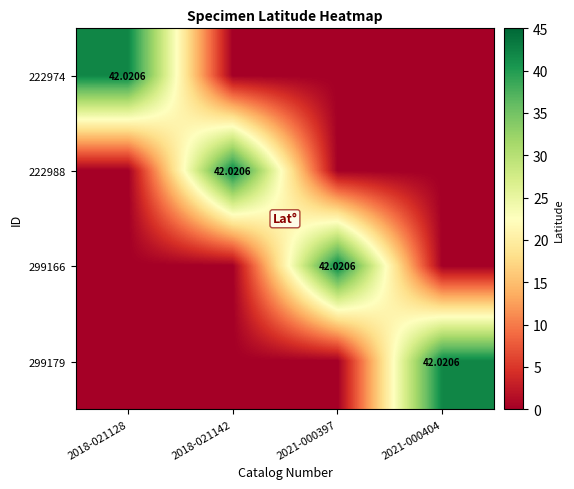

At which label is 222974 closest to 21?

2018-021142